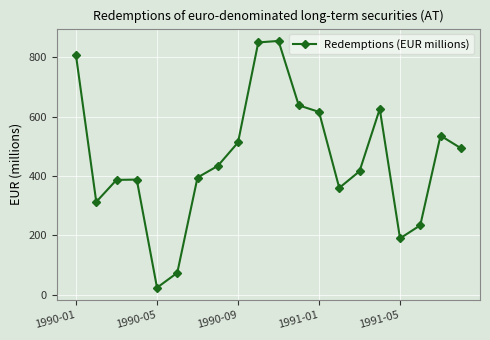

What is the minimum value shown in the chart?

24